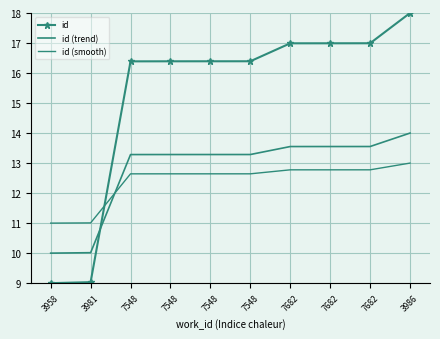

What is the difference between the maximum and minimum values in the id series?

9.0